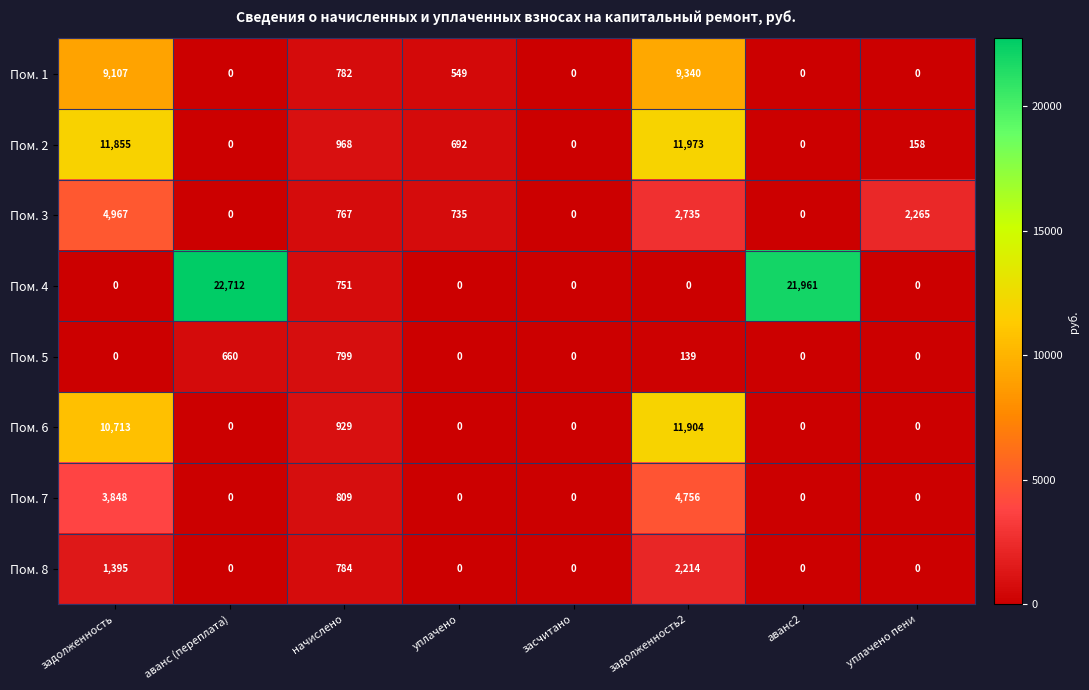

Which series has the largest total across all categories?

Пом. 4